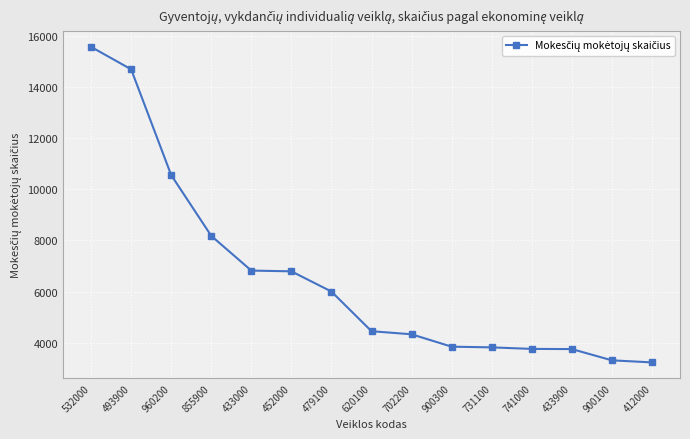

What is the greatest value displayed?

15572